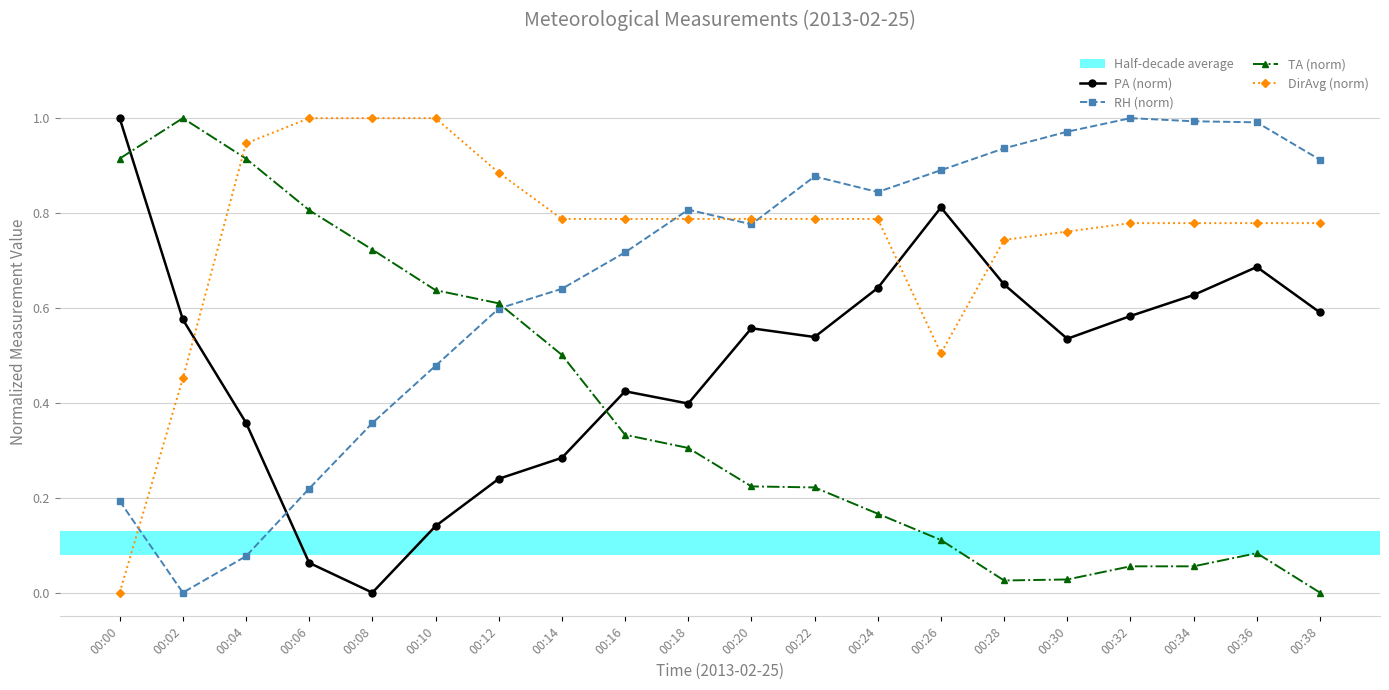

List the series in order of their overall mean, highest first.

DirAvg (norm), RH (norm), PA (norm), TA (norm)